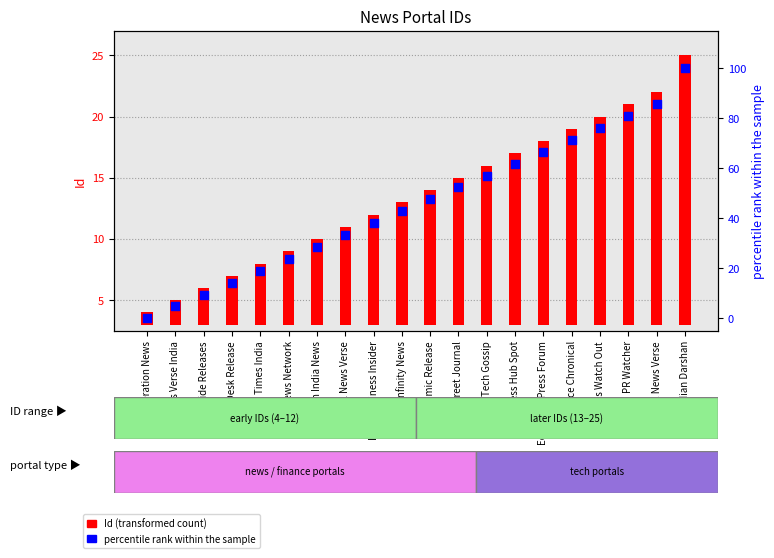

What are all the series names shown in the legend?

Id (transformed count), percentile rank within the sample